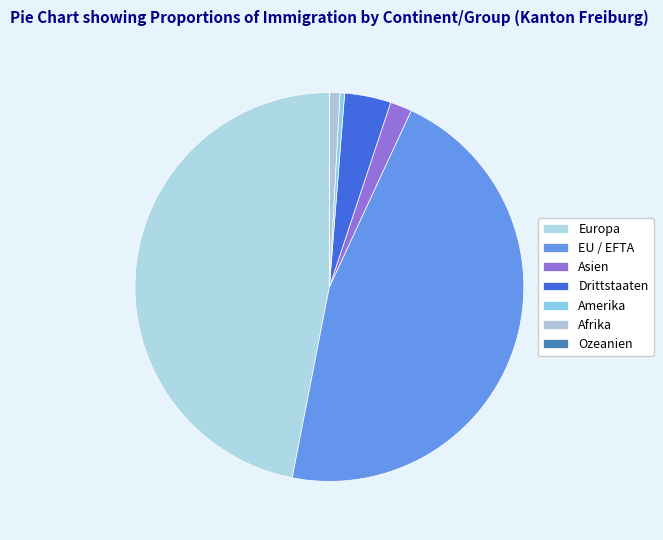

True or false: Ozeanien accounts for 0% of the total.

True